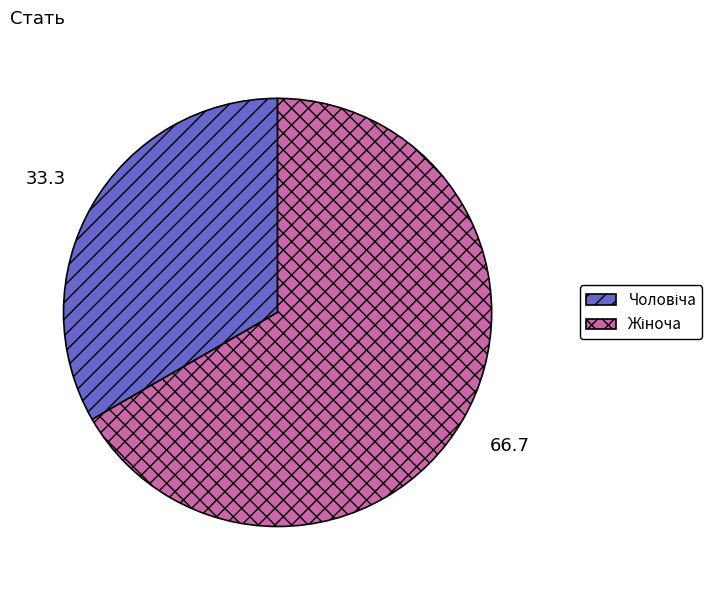

Does any single category account for the majority?

Yes